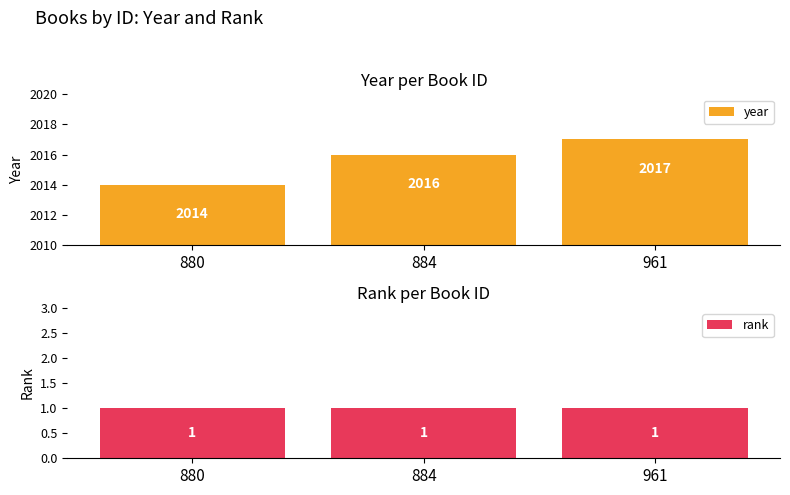

Which series has the largest total across all categories?

year